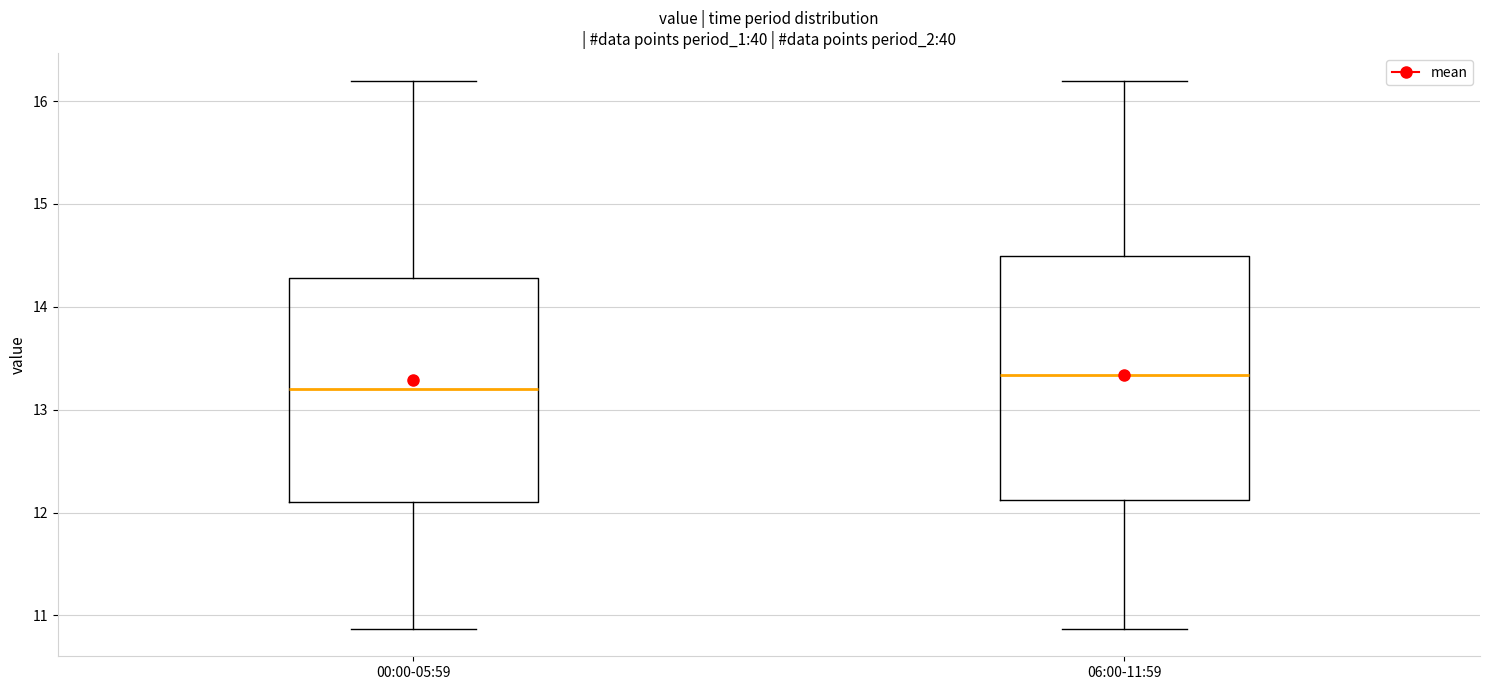

Which box has the highest median line?

06:00-11:59